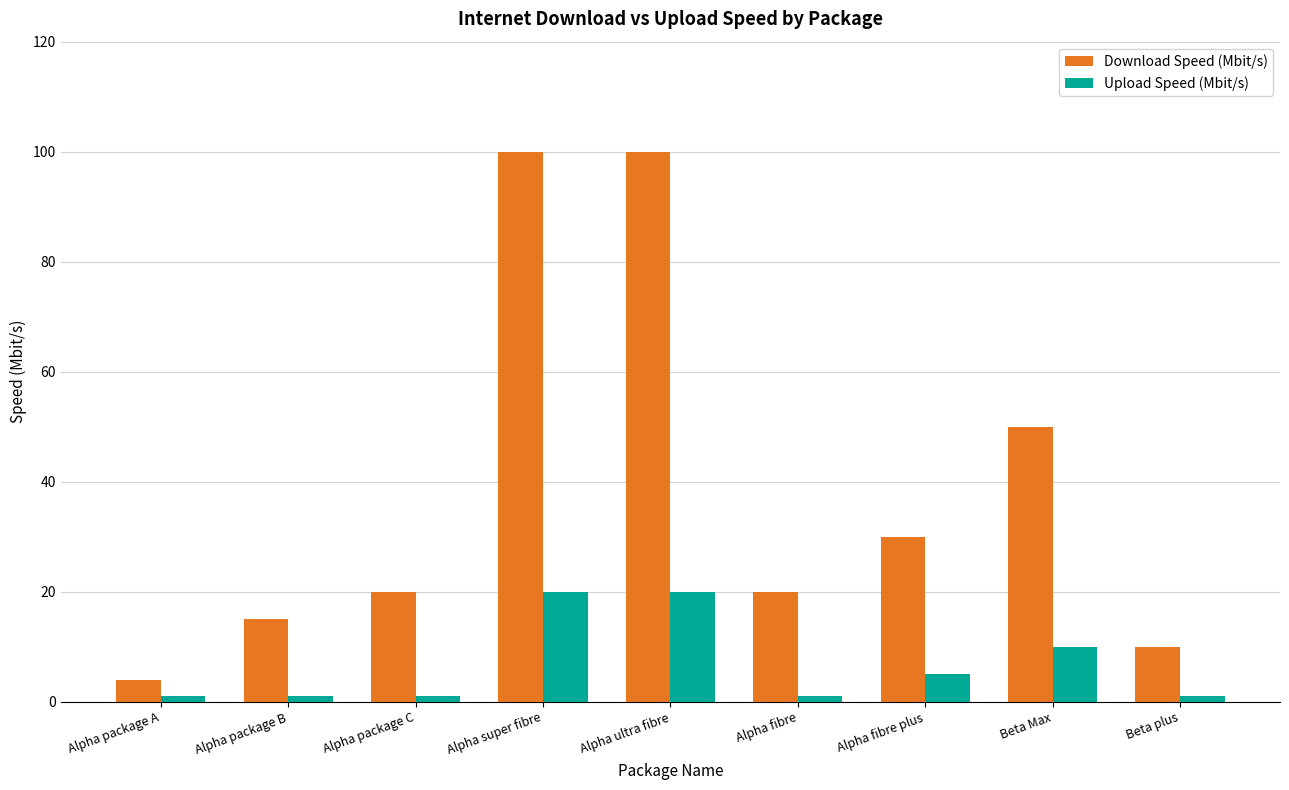

What is the maximum value shown in the chart?

100